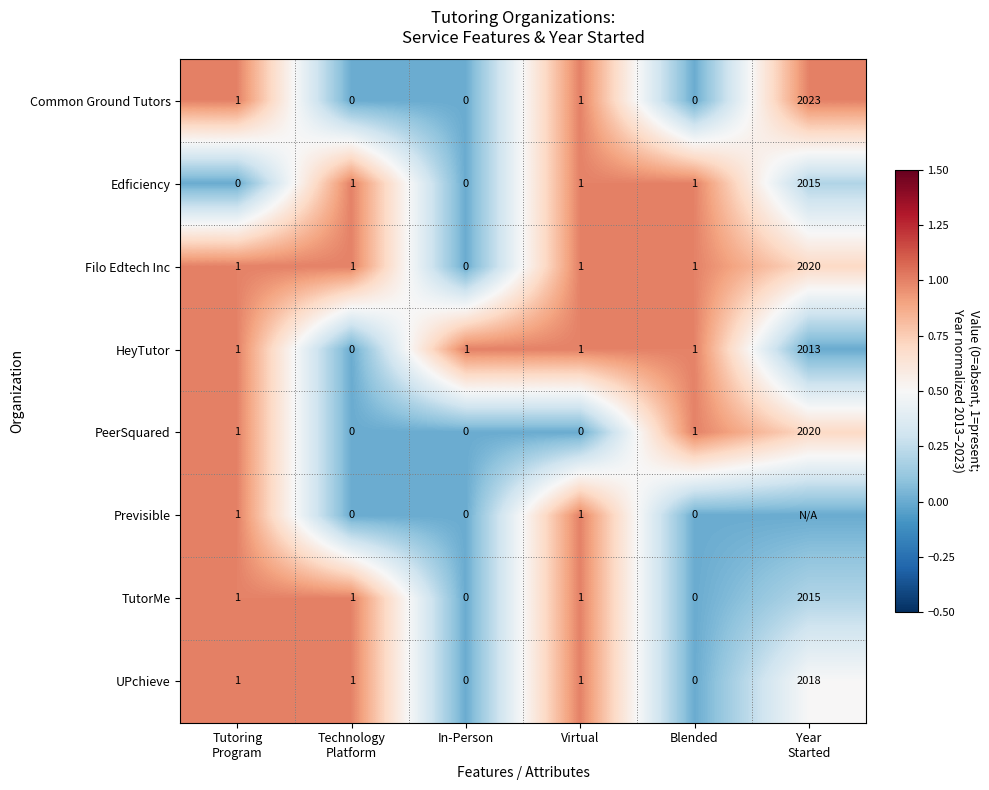

Count the number of categories in the chart.

6